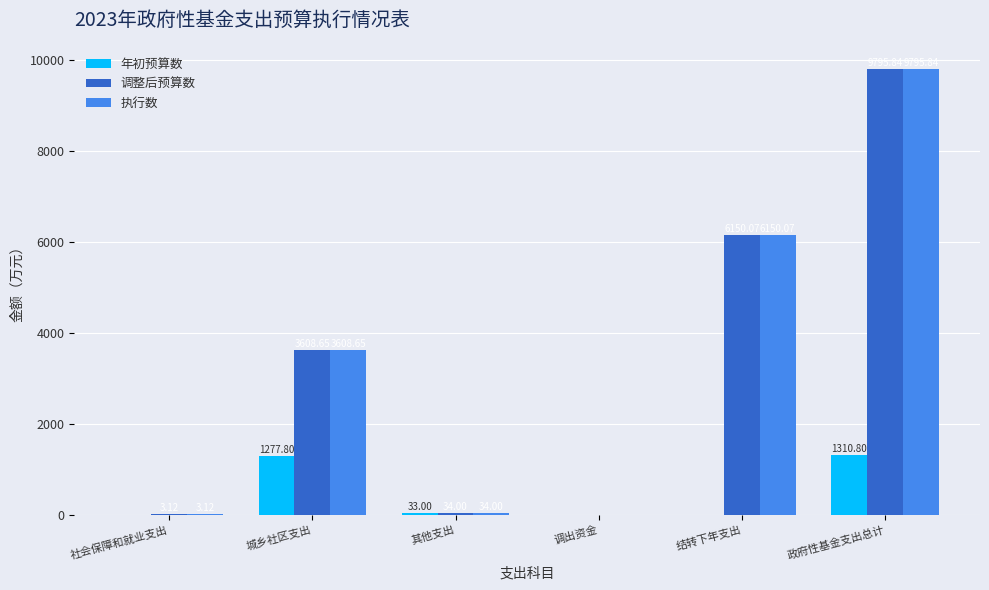

What is the total value across all series at 城乡社区支出?

8495.1